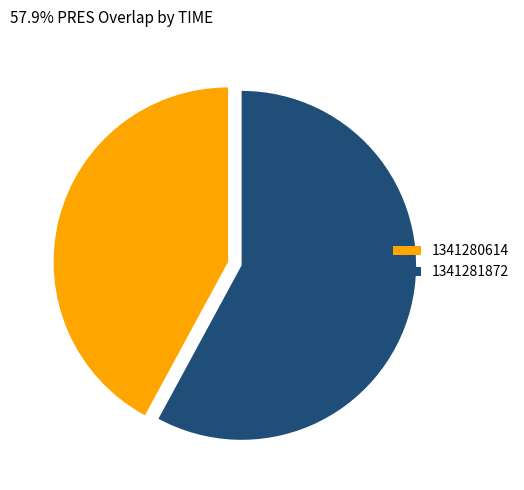

How many segments does this pie chart have?

2